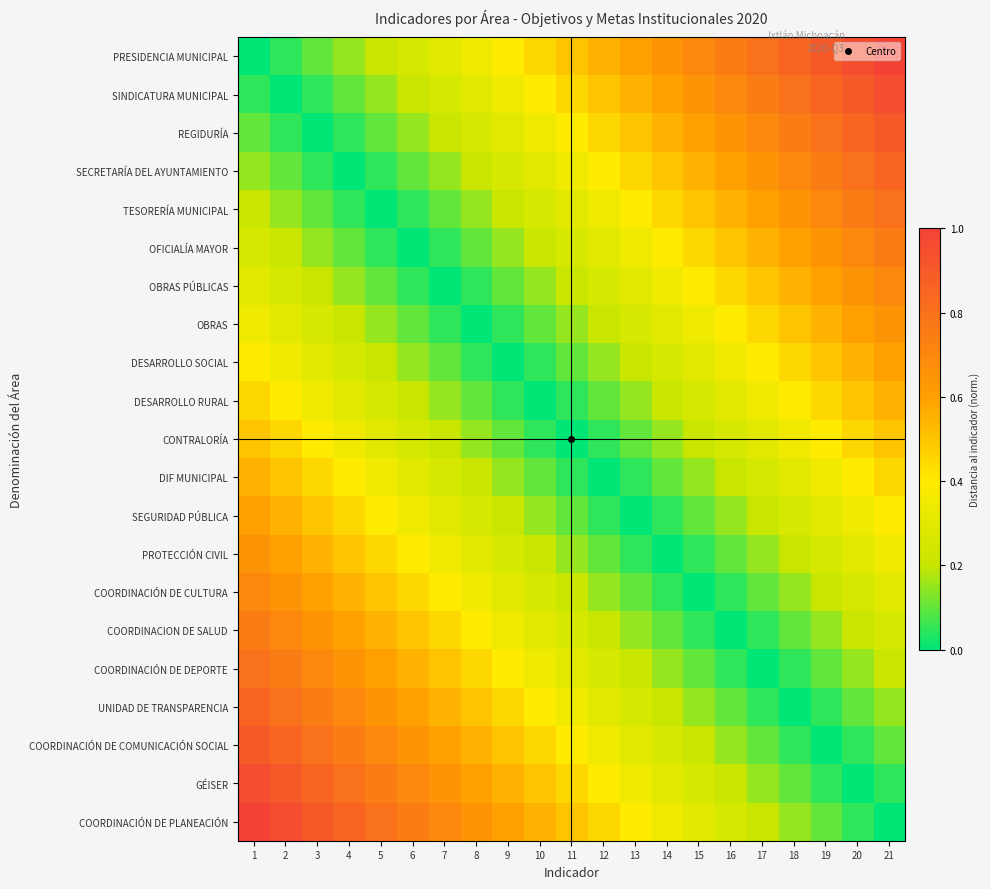

Reading left to right, transcribe all the data shown in this chart.

PRESIDENCIA MUNICIPAL: 1=0.0	2=0.1	3=0.1	4=0.1	5=0.2	6=0.2	7=0.3	8=0.3	9=0.4	10=0.5	11=0.5	12=0.6	13=0.6	14=0.7	15=0.7	16=0.8	17=0.8	18=0.8	19=0.9	20=0.9	21=1.0
SINDICATURA MUNICIPAL: 1=0.1	2=0.0	3=0.1	4=0.1	5=0.1	6=0.2	7=0.2	8=0.3	9=0.3	10=0.4	11=0.5	12=0.5	13=0.6	14=0.6	15=0.7	16=0.7	17=0.8	18=0.8	19=0.8	20=0.9	21=0.9
REGIDURÍA: 1=0.1	2=0.1	3=0.0	4=0.1	5=0.1	6=0.1	7=0.2	8=0.2	9=0.3	10=0.3	11=0.4	12=0.5	13=0.5	14=0.6	15=0.6	16=0.7	17=0.7	18=0.8	19=0.8	20=0.8	21=0.9
SECRETARÍA DEL AYUNTAMIENTO: 1=0.1	2=0.1	3=0.1	4=0.0	5=0.1	6=0.1	7=0.1	8=0.2	9=0.2	10=0.3	11=0.3	12=0.4	13=0.5	14=0.5	15=0.6	16=0.6	17=0.7	18=0.7	19=0.8	20=0.8	21=0.8
TESORERÍA MUNICIPAL: 1=0.2	2=0.1	3=0.1	4=0.1	5=0.0	6=0.1	7=0.1	8=0.1	9=0.2	10=0.2	11=0.3	12=0.3	13=0.4	14=0.5	15=0.5	16=0.6	17=0.6	18=0.7	19=0.7	20=0.8	21=0.8
OFICIALÍA MAYOR: 1=0.2	2=0.2	3=0.1	4=0.1	5=0.1	6=0.0	7=0.1	8=0.1	9=0.1	10=0.2	11=0.2	12=0.3	13=0.3	14=0.4	15=0.5	16=0.5	17=0.6	18=0.6	19=0.7	20=0.7	21=0.8
OBRAS PÚBLICAS: 1=0.3	2=0.2	3=0.2	4=0.1	5=0.1	6=0.1	7=0.0	8=0.1	9=0.1	10=0.1	11=0.2	12=0.2	13=0.3	14=0.3	15=0.4	16=0.5	17=0.5	18=0.6	19=0.6	20=0.7	21=0.7
OBRAS: 1=0.3	2=0.3	3=0.2	4=0.2	5=0.1	6=0.1	7=0.1	8=0.0	9=0.1	10=0.1	11=0.1	12=0.2	13=0.2	14=0.3	15=0.3	16=0.4	17=0.5	18=0.5	19=0.6	20=0.6	21=0.7
DESARROLLO SOCIAL: 1=0.4	2=0.3	3=0.3	4=0.2	5=0.2	6=0.1	7=0.1	8=0.1	9=0.0	10=0.1	11=0.1	12=0.1	13=0.2	14=0.2	15=0.3	16=0.3	17=0.4	18=0.5	19=0.5	20=0.6	21=0.6
DESARROLLO RURAL: 1=0.5	2=0.4	3=0.3	4=0.3	5=0.2	6=0.2	7=0.1	8=0.1	9=0.1	10=0.0	11=0.1	12=0.1	13=0.1	14=0.2	15=0.2	16=0.3	17=0.3	18=0.4	19=0.5	20=0.5	21=0.6
CONTRALORÍA: 1=0.5	2=0.5	3=0.4	4=0.3	5=0.3	6=0.2	7=0.2	8=0.1	9=0.1	10=0.1	11=0.0	12=0.1	13=0.1	14=0.1	15=0.2	16=0.2	17=0.3	18=0.3	19=0.4	20=0.5	21=0.5
DIF MUNICIPAL: 1=0.6	2=0.5	3=0.5	4=0.4	5=0.3	6=0.3	7=0.2	8=0.2	9=0.1	10=0.1	11=0.1	12=0.0	13=0.1	14=0.1	15=0.1	16=0.2	17=0.2	18=0.3	19=0.3	20=0.4	21=0.5
SEGURIDAD PÚBLICA: 1=0.6	2=0.6	3=0.5	4=0.5	5=0.4	6=0.3	7=0.3	8=0.2	9=0.2	10=0.1	11=0.1	12=0.1	13=0.0	14=0.1	15=0.1	16=0.1	17=0.2	18=0.2	19=0.3	20=0.3	21=0.4
PROTECCIÓN CIVIL: 1=0.7	2=0.6	3=0.6	4=0.5	5=0.5	6=0.4	7=0.3	8=0.3	9=0.2	10=0.2	11=0.1	12=0.1	13=0.1	14=0.0	15=0.1	16=0.1	17=0.1	18=0.2	19=0.2	20=0.3	21=0.3
COORDINACIÓN DE CULTURA: 1=0.7	2=0.7	3=0.6	4=0.6	5=0.5	6=0.5	7=0.4	8=0.3	9=0.3	10=0.2	11=0.2	12=0.1	13=0.1	14=0.1	15=0.0	16=0.1	17=0.1	18=0.1	19=0.2	20=0.2	21=0.3
COORDINACION DE SALUD: 1=0.8	2=0.7	3=0.7	4=0.6	5=0.6	6=0.5	7=0.5	8=0.4	9=0.3	10=0.3	11=0.2	12=0.2	13=0.1	14=0.1	15=0.1	16=0.0	17=0.1	18=0.1	19=0.1	20=0.2	21=0.2
COORDINACIÓN DE DEPORTE: 1=0.8	2=0.8	3=0.7	4=0.7	5=0.6	6=0.6	7=0.5	8=0.5	9=0.4	10=0.3	11=0.3	12=0.2	13=0.2	14=0.1	15=0.1	16=0.1	17=0.0	18=0.1	19=0.1	20=0.1	21=0.2
UNIDAD DE TRANSPARENCIA: 1=0.8	2=0.8	3=0.8	4=0.7	5=0.7	6=0.6	7=0.6	8=0.5	9=0.5	10=0.4	11=0.3	12=0.3	13=0.2	14=0.2	15=0.1	16=0.1	17=0.1	18=0.0	19=0.1	20=0.1	21=0.1
COORDINACIÓN DE COMUNICACIÓN SOCIAL: 1=0.9	2=0.8	3=0.8	4=0.8	5=0.7	6=0.7	7=0.6	8=0.6	9=0.5	10=0.5	11=0.4	12=0.3	13=0.3	14=0.2	15=0.2	16=0.1	17=0.1	18=0.1	19=0.0	20=0.1	21=0.1
GÉISER: 1=0.9	2=0.9	3=0.8	4=0.8	5=0.8	6=0.7	7=0.7	8=0.6	9=0.6	10=0.5	11=0.5	12=0.4	13=0.3	14=0.3	15=0.2	16=0.2	17=0.1	18=0.1	19=0.1	20=0.0	21=0.1
COORDINACIÓN DE PLANEACIÓN: 1=1.0	2=0.9	3=0.9	4=0.8	5=0.8	6=0.8	7=0.7	8=0.7	9=0.6	10=0.6	11=0.5	12=0.5	13=0.4	14=0.3	15=0.3	16=0.2	17=0.2	18=0.1	19=0.1	20=0.1	21=0.0